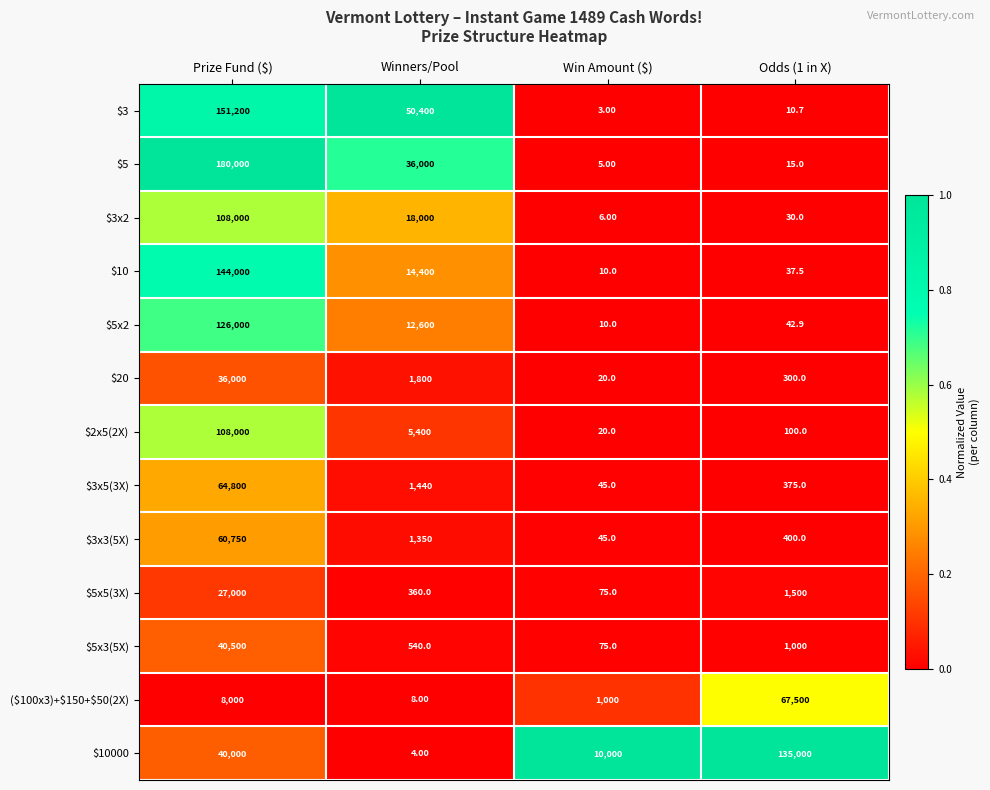

What is the spread (max minus min) of values at Winners/Pool?

50396.0